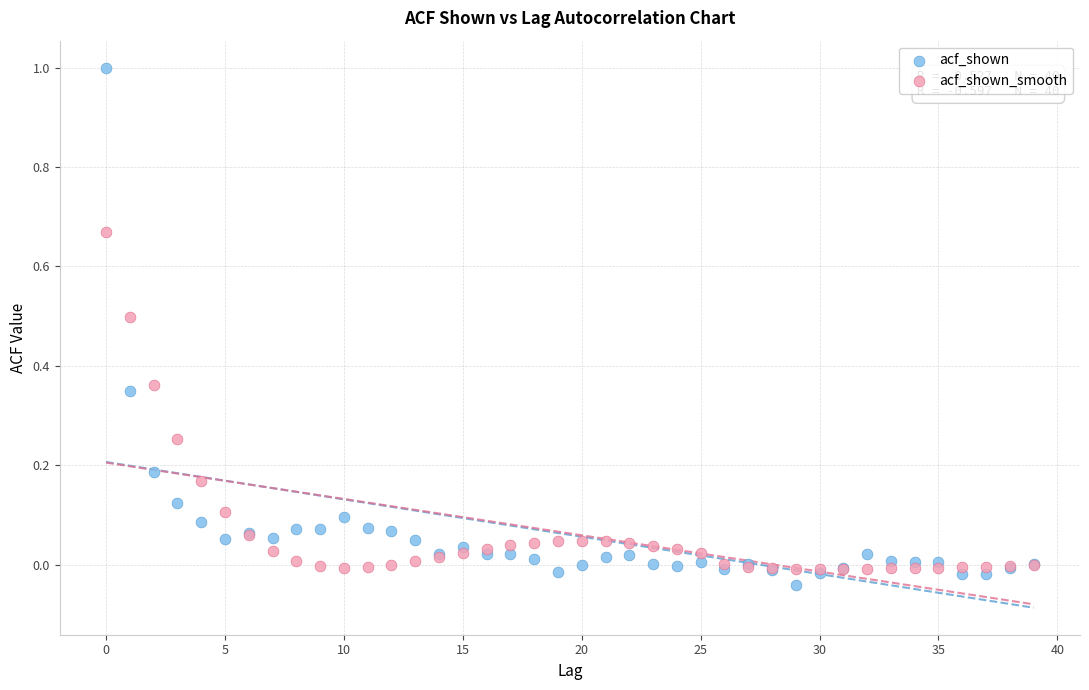

What are all the series names shown in the legend?

acf_shown, acf_shown_smooth